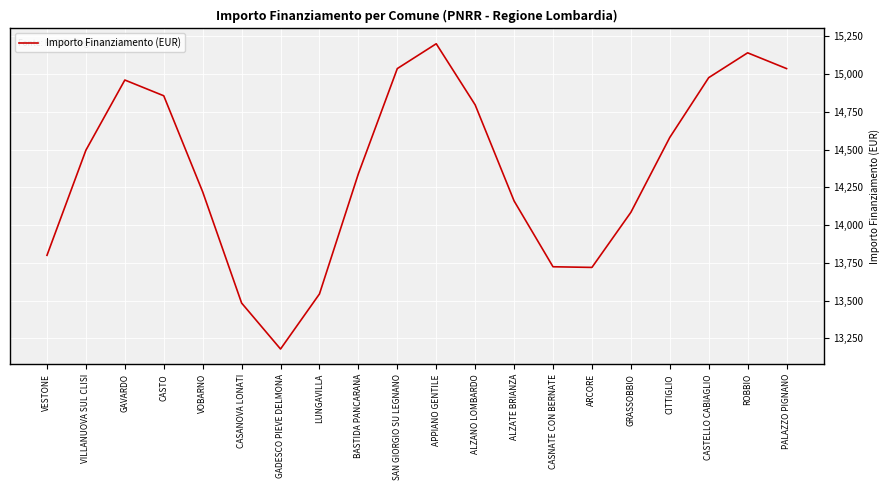

What is the maximum value shown in the chart?

15200.0